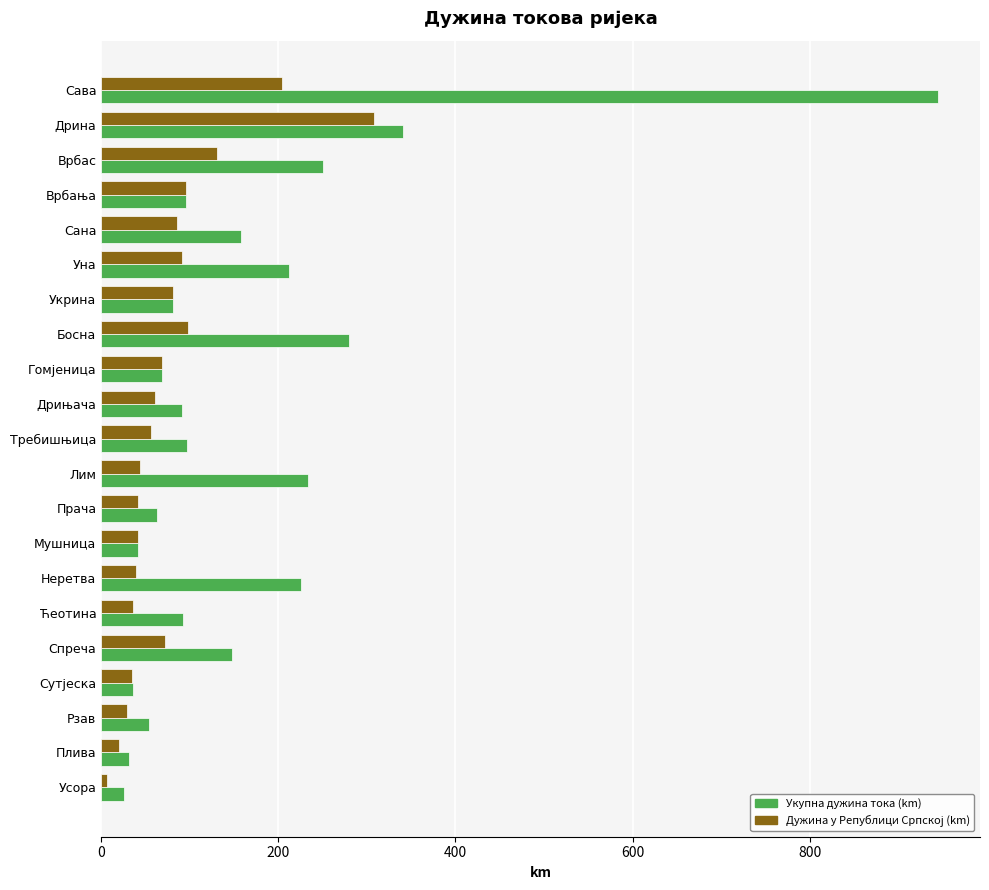

Which series has the largest total across all categories?

Укупна дужина тока (km)